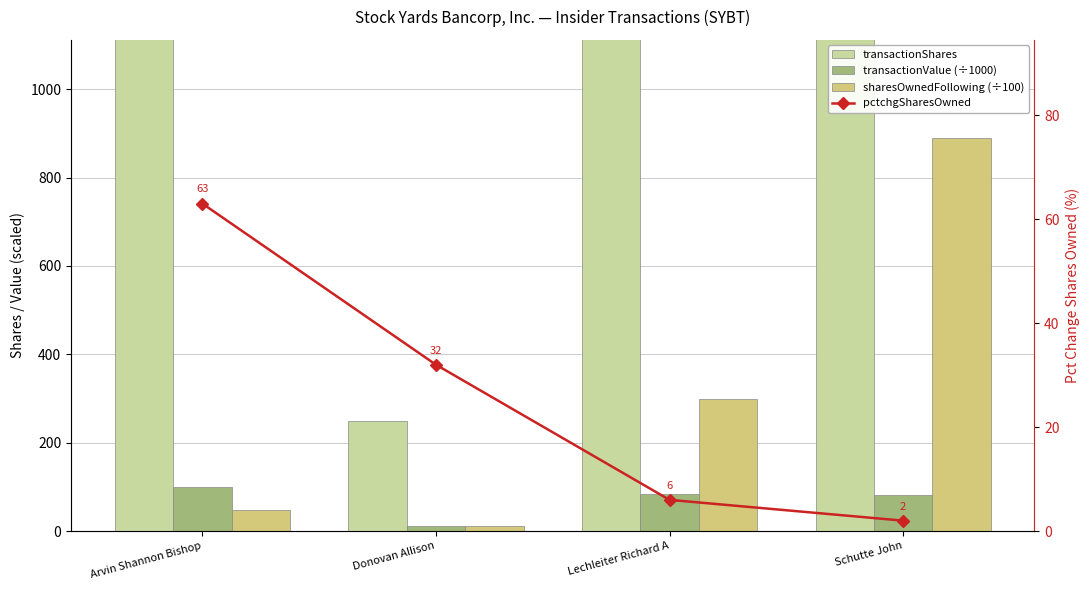

Where is pctchgSharesOwned nearest to the value 32?

Donovan Allison